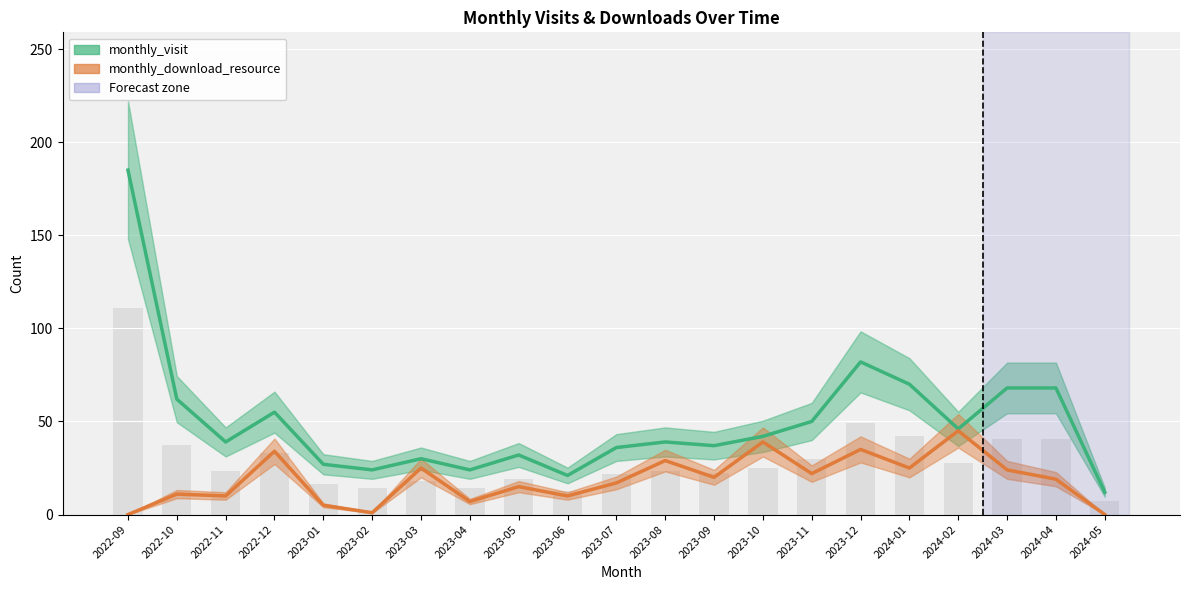

What is the sum of all monthly_visit values?

1049